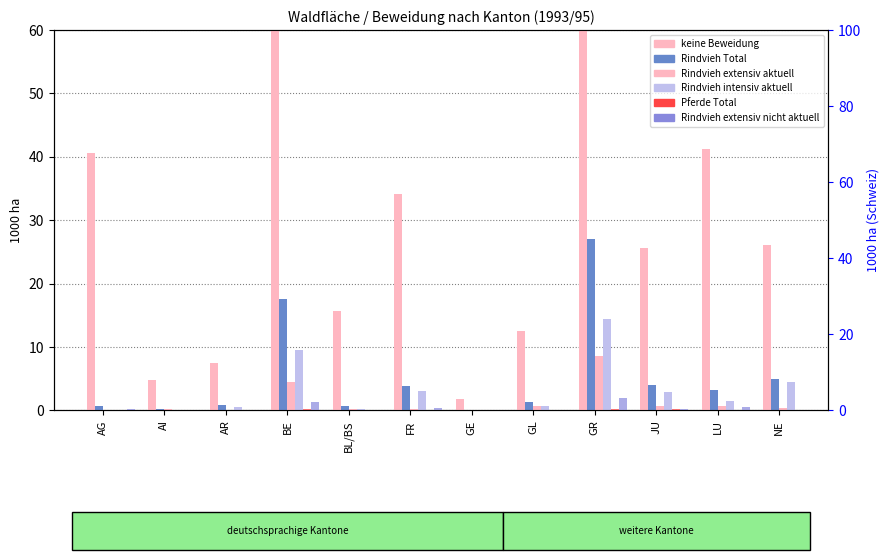

True or false: Rindvieh extensiv nicht aktuell has a value of 0.0 at AR.

True